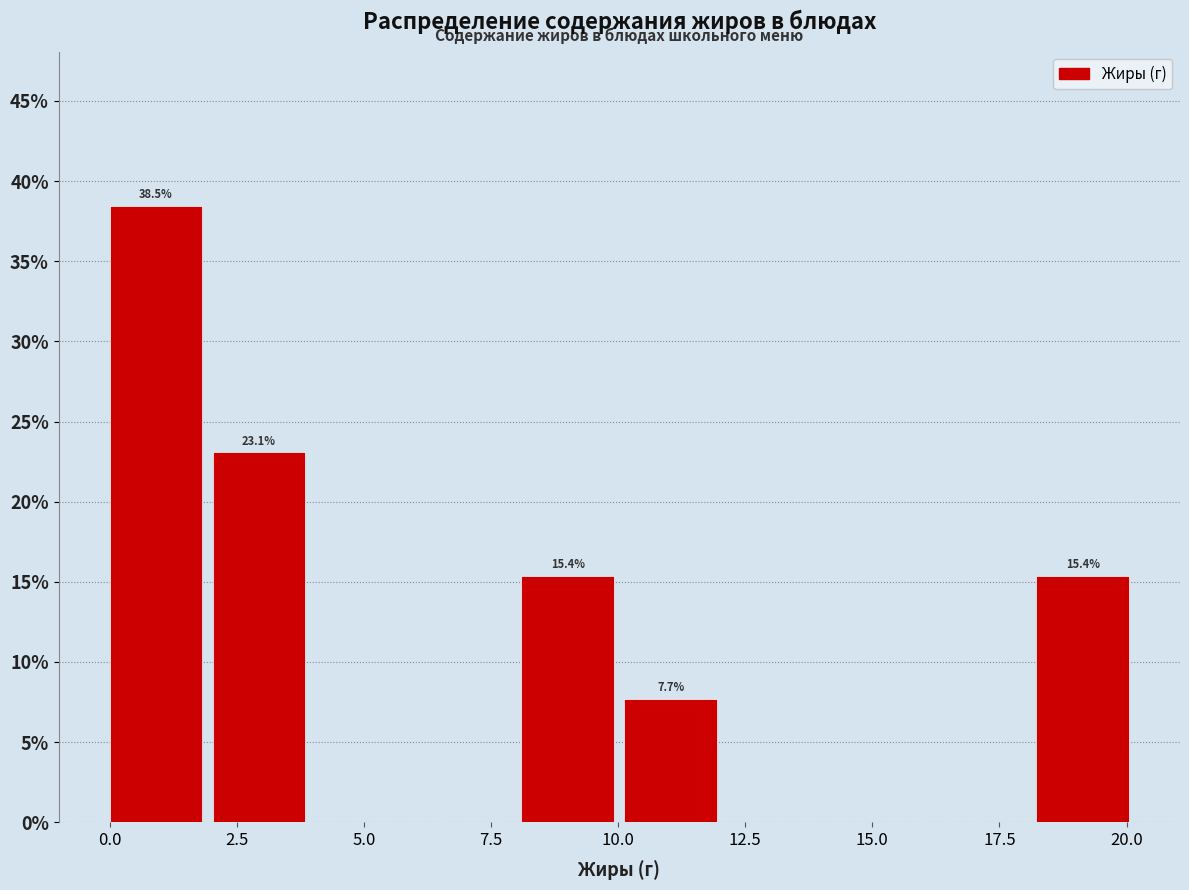

Over which range of the x-axis is the bar tallest?

0.0 to 2.0